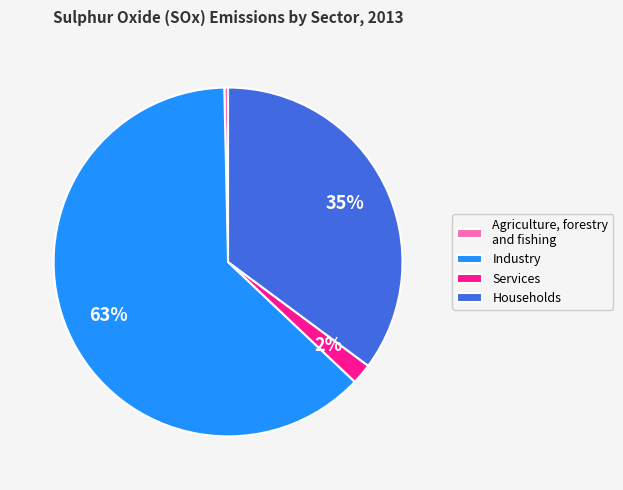

True or false: Services accounts for 2% of the total.

True